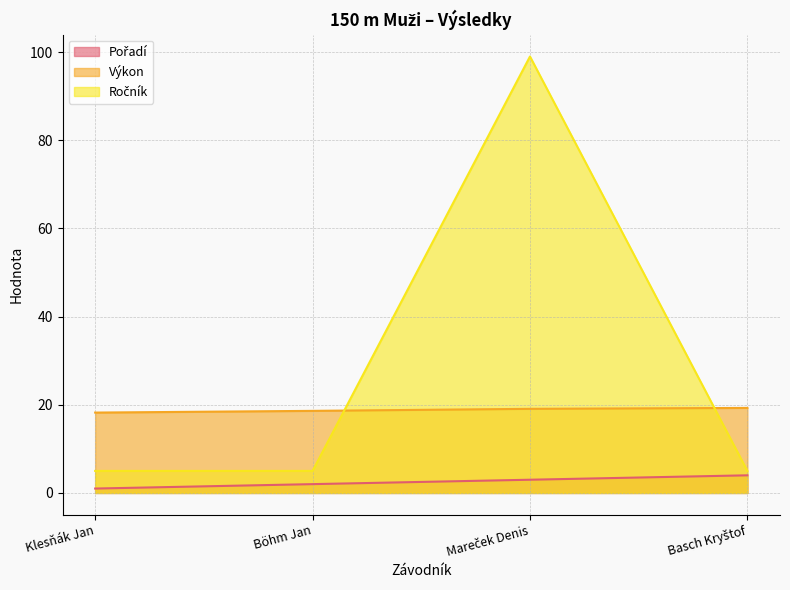

What is the sum of all Pořadí values?

10.0